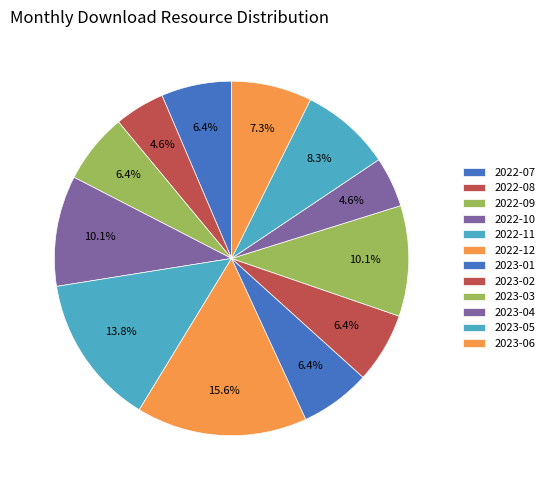

How many slices are in this pie chart?

12